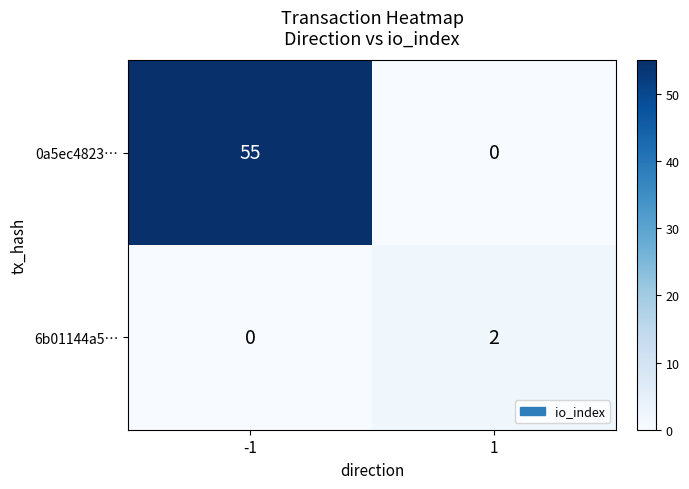

What is the greatest value displayed?

55